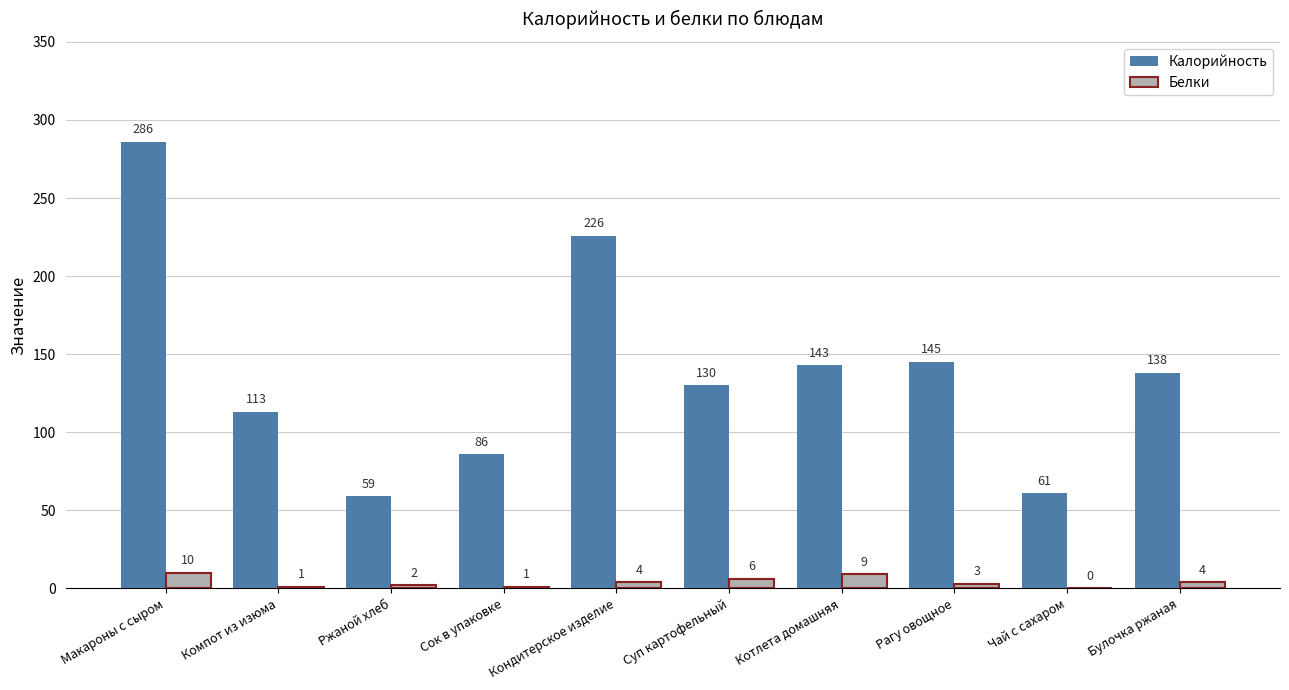

What is the approximate value of Калорийность at Булочка ржаная, to the nearest 5?

140